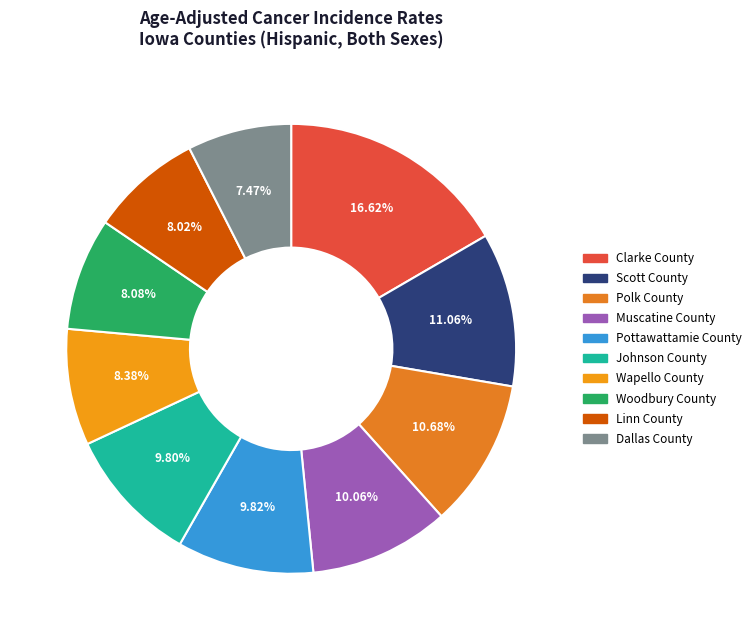

To the nearest percent, what portion does Dallas County represent?

7%